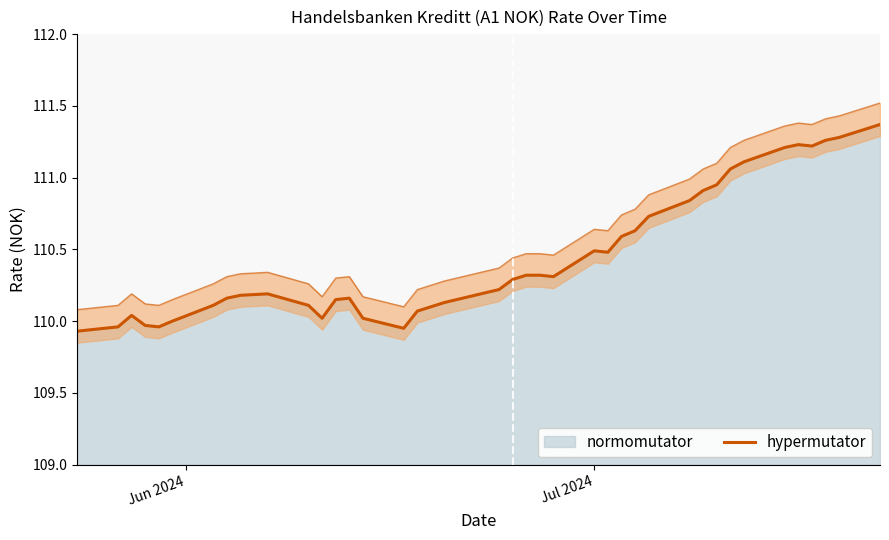

Reading left to right, what are all the values shown in this chart?

109.9	110.0	110.0	110.0	110.0	110.0	110.1	110.2	110.2	110.2	110.1	110.0	110.2	110.2	110.0	110.0	110.1	110.1	110.1	110.2	110.3	110.3	110.3	110.3	110.5	110.5	110.6	110.6	110.7	110.8	110.9	111.0	111.1	111.1	111.2	111.2	111.2	111.3	111.3	111.4